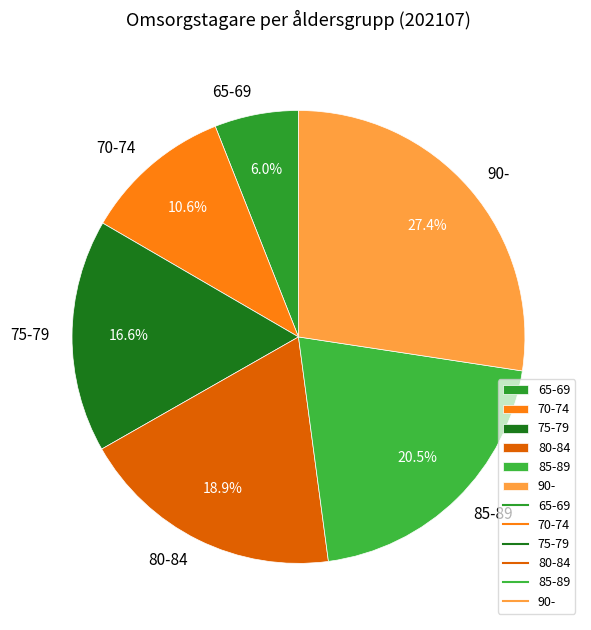

How many slices are in this pie chart?

6